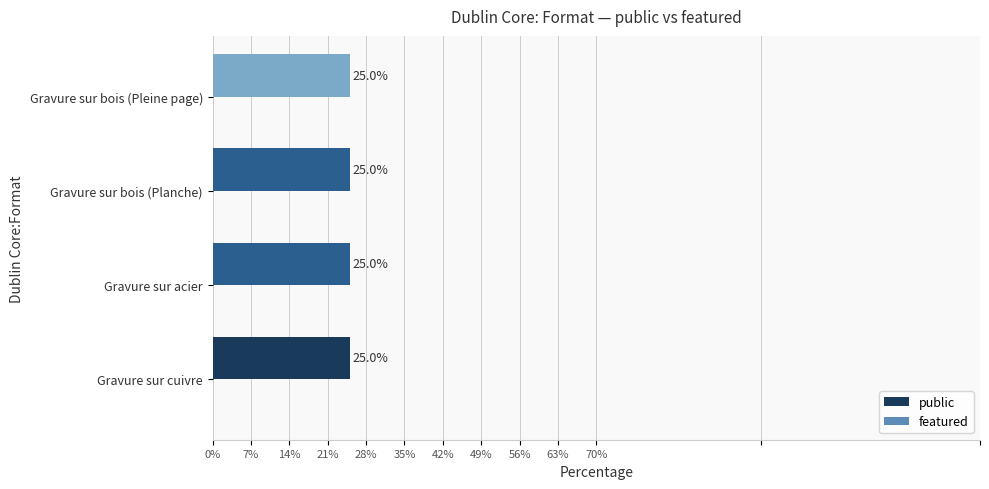

Count the number of data series in this chart.

2